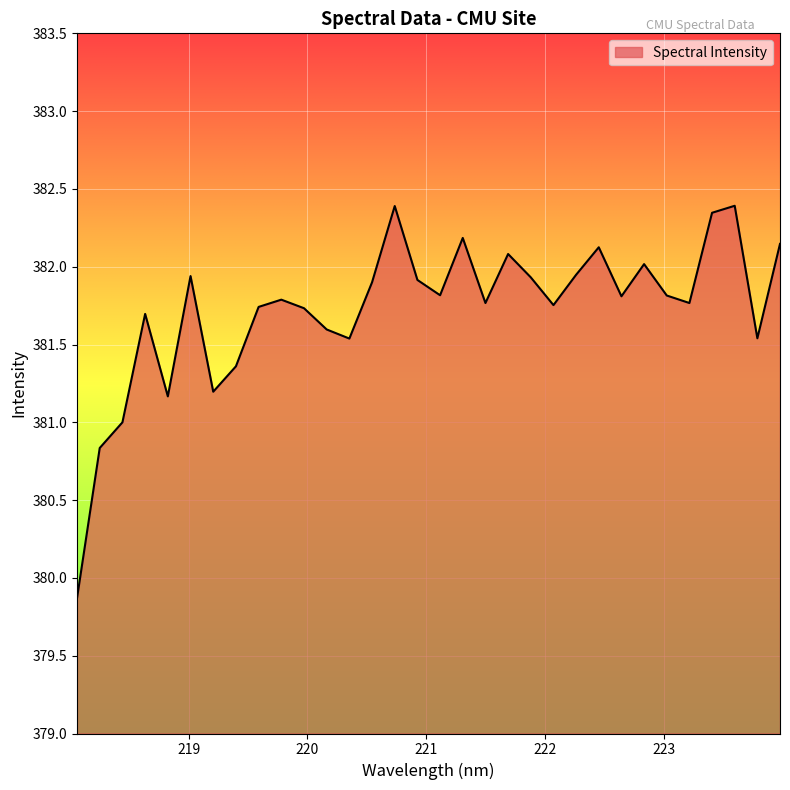

What is the maximum value shown in the chart?

382.4